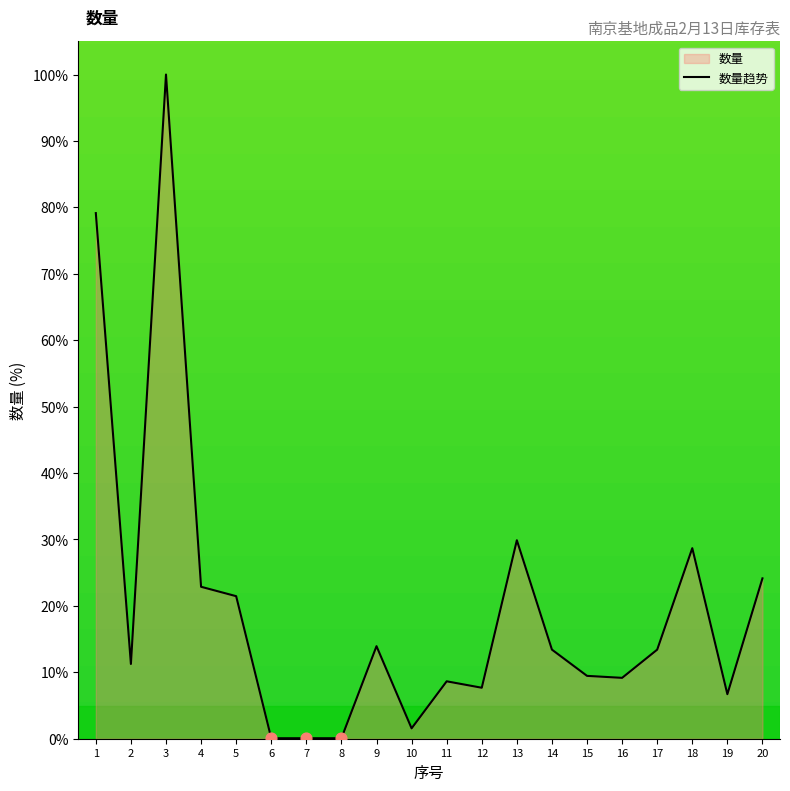

What is the change in value from 14 to 19?

-6.7